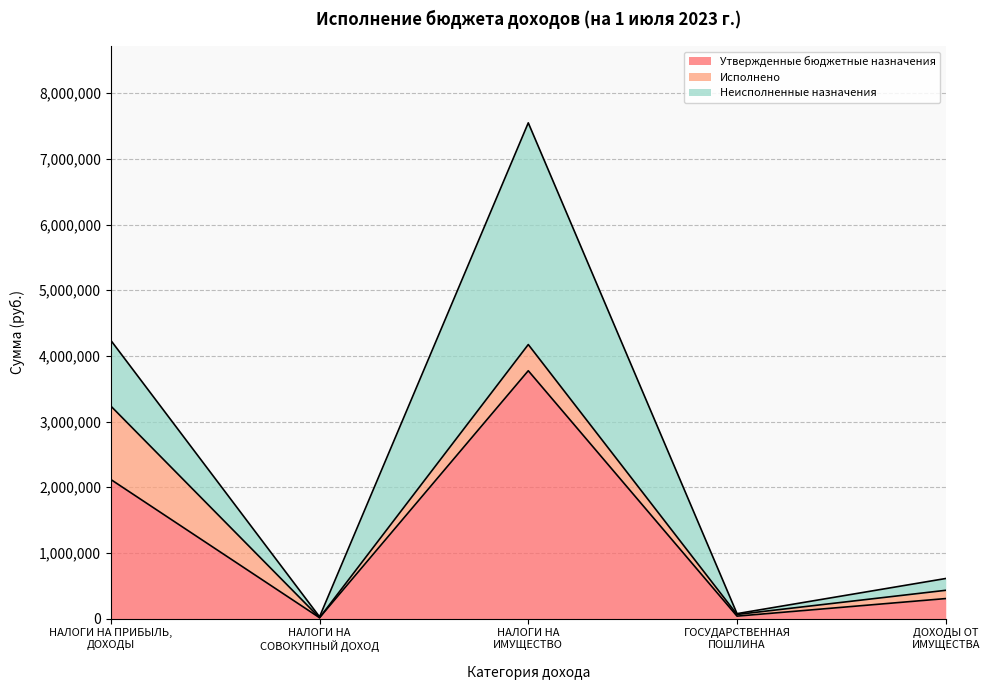

Which category has the lowest value in the Утвержденные бюджетные назначения series?

НАЛОГИ НА
СОВОКУПНЫЙ ДОХОД